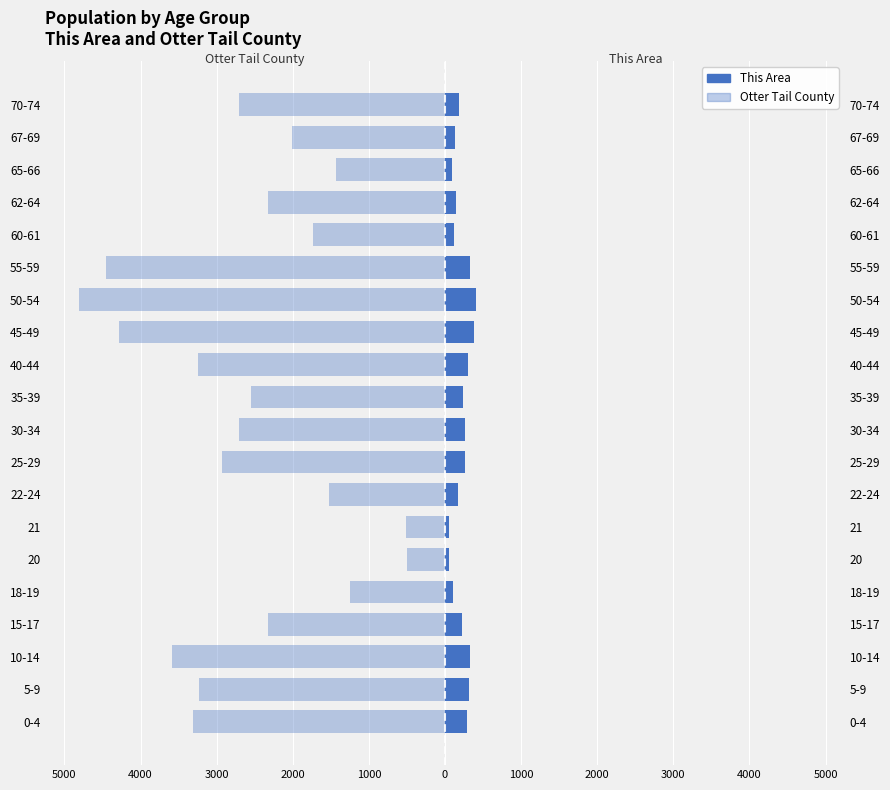

How many bars are there in total?

40